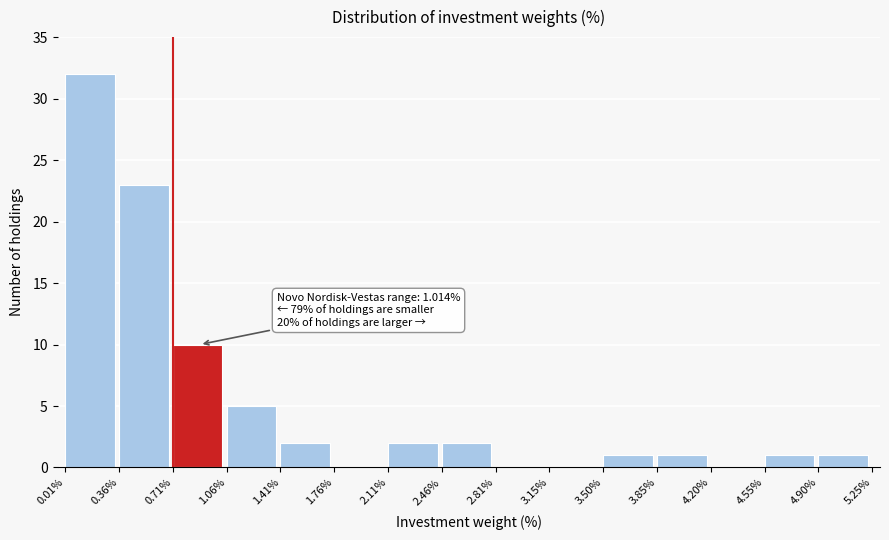

Over which range of the x-axis is the bar tallest?

0.01% to 0.36%